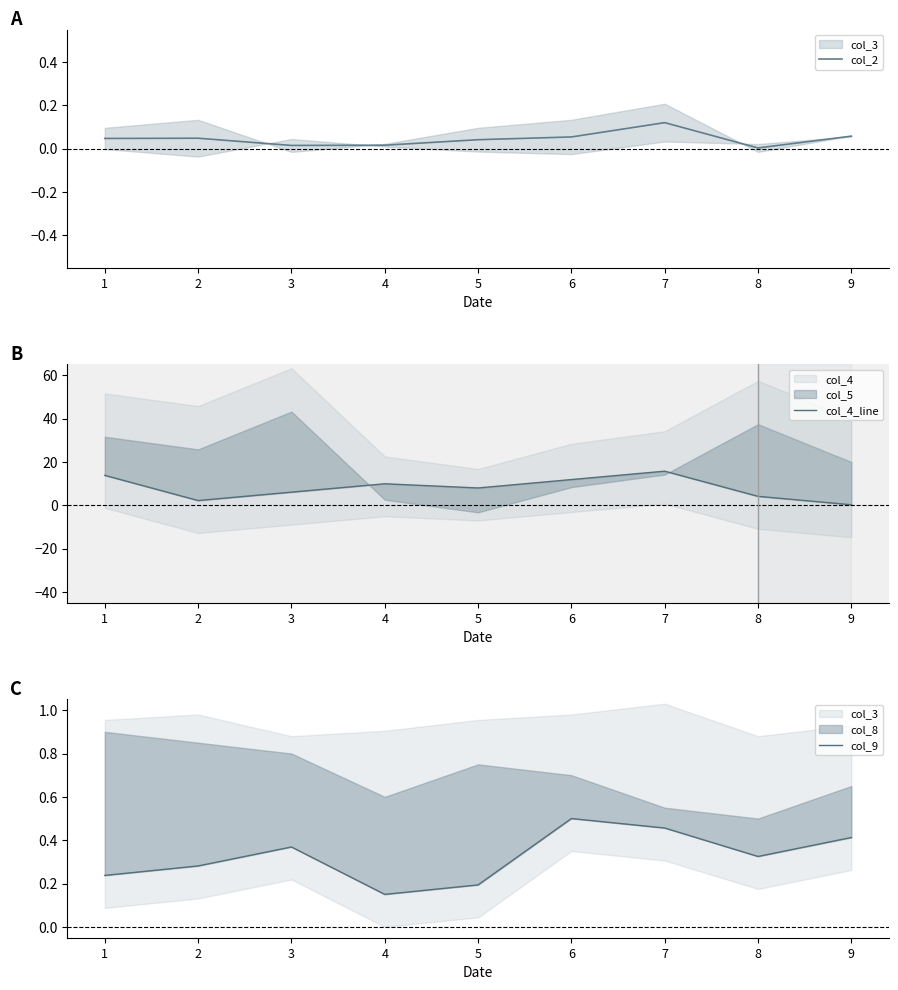

What is the value of the col_2 point at the 6th from the left?

0.1